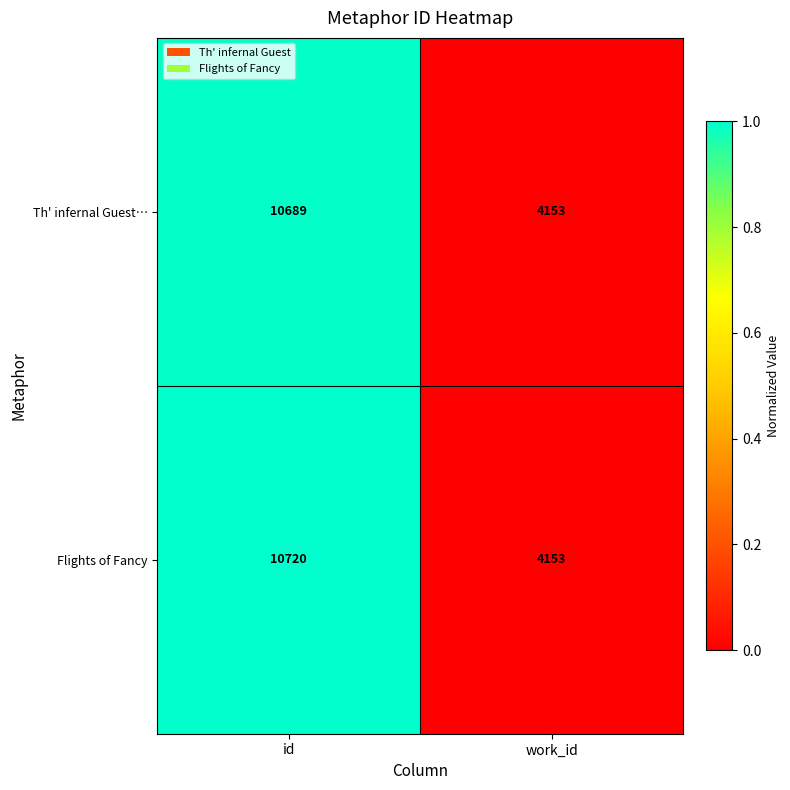

List the series in order of their peak value, highest first.

Flights of Fancy, Th' infernal Guest…